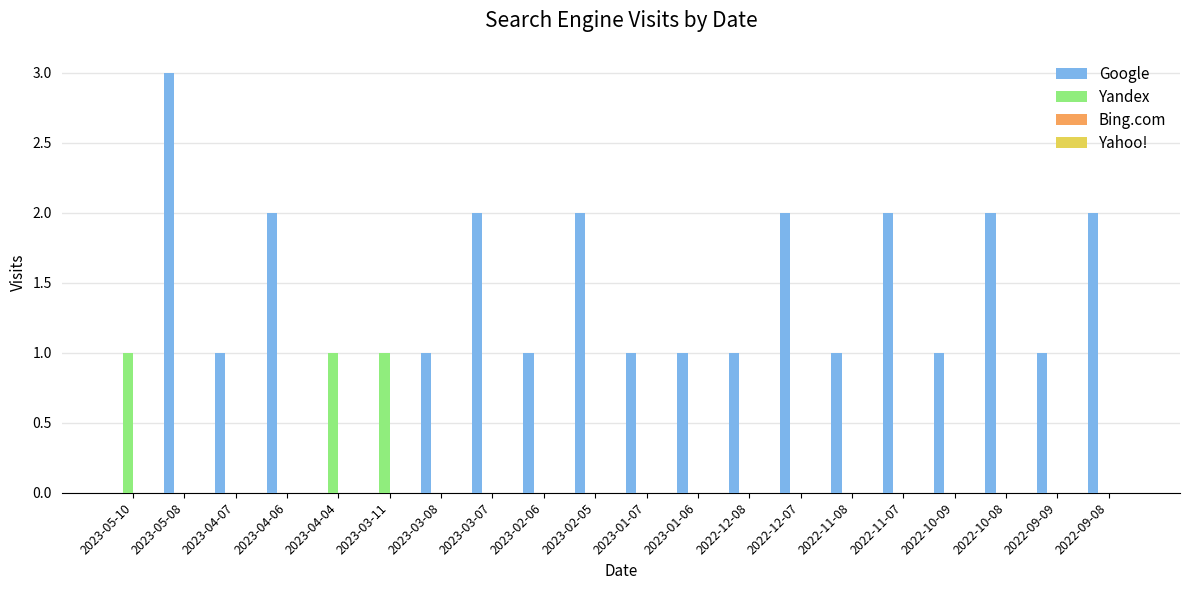

At which category does the chart reach its peak across all series?

2023-05-08